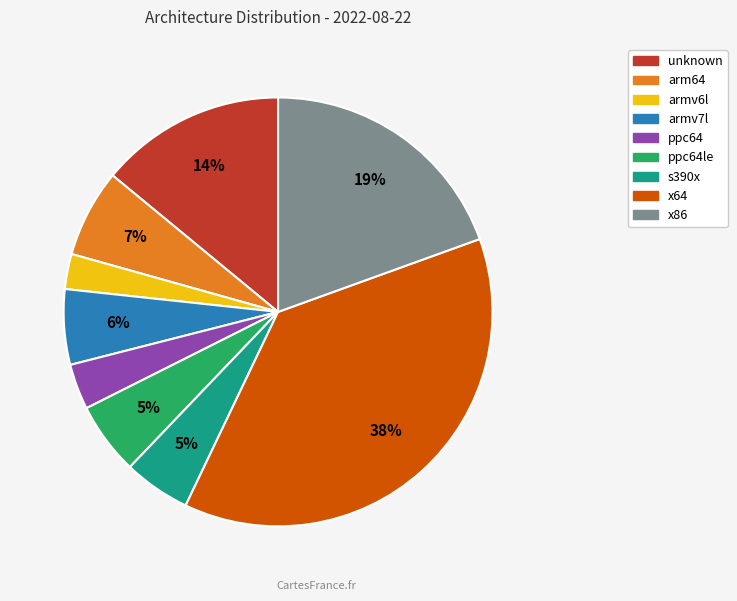

To the nearest percent, what is the average slice percentage?

11%